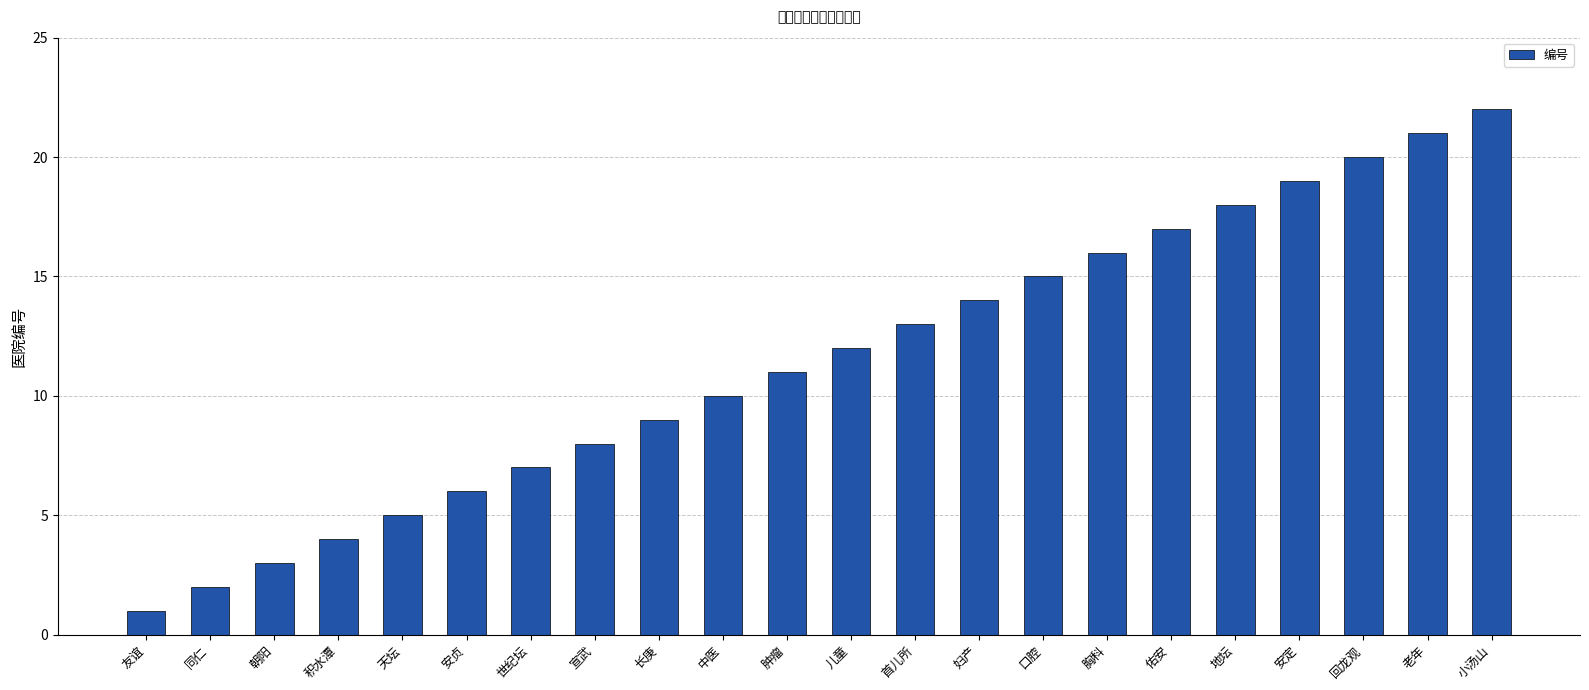

Reading right to left, what are all the values shown in this chart?

小汤山=22	老年=21	回龙观=20	安定=19	地坛=18	佑安=17	胸科=16	口腔=15	妇产=14	首儿所=13	儿童=12	肿瘤=11	中医=10	长庚=9	宣武=8	世纪坛=7	安贞=6	天坛=5	积水潭=4	朝阳=3	同仁=2	友谊=1